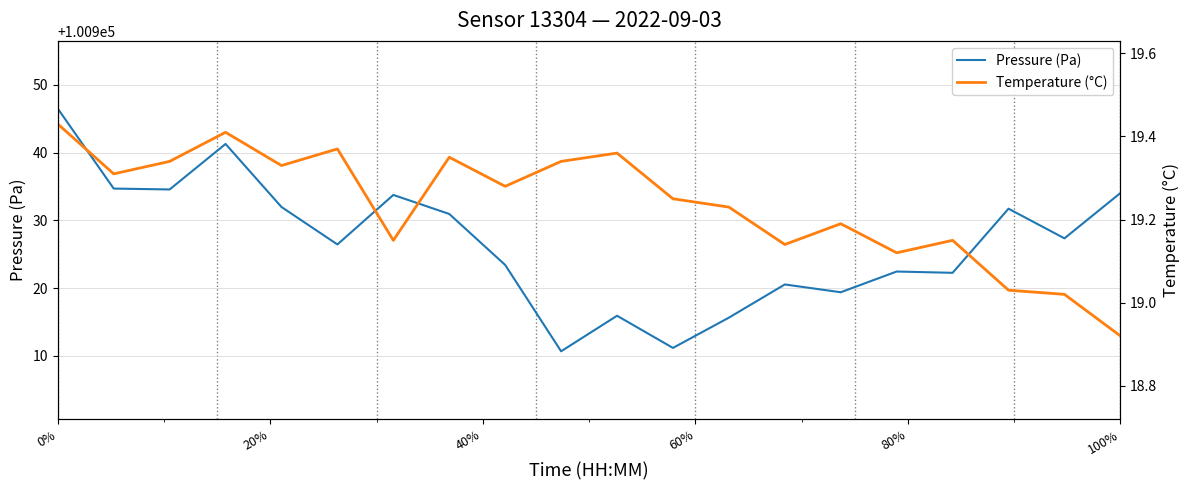

Is it true that Pressure (Pa) equals 100946.5 at 0%?

True